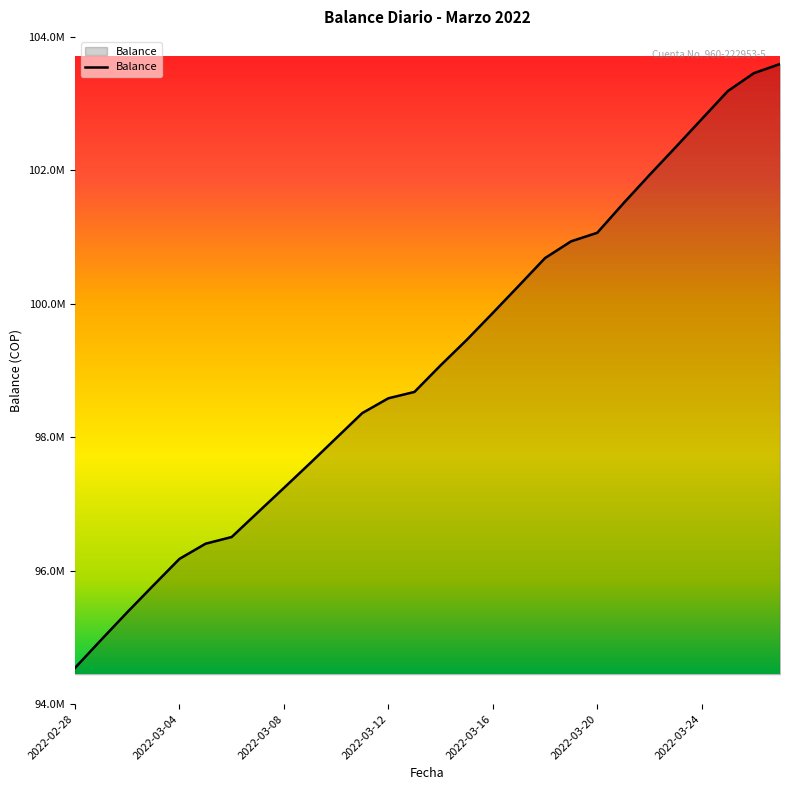

What is the greatest value displayed?

103593720.6